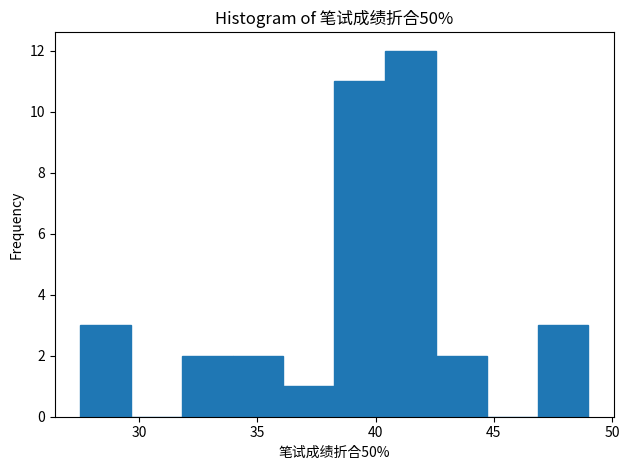

What is the height of the bar covering 38.25 to 40.40 on the x-axis? Neither the bar edges nor the heights are printed on the chart, so give them approximately, as read against the axes.

11